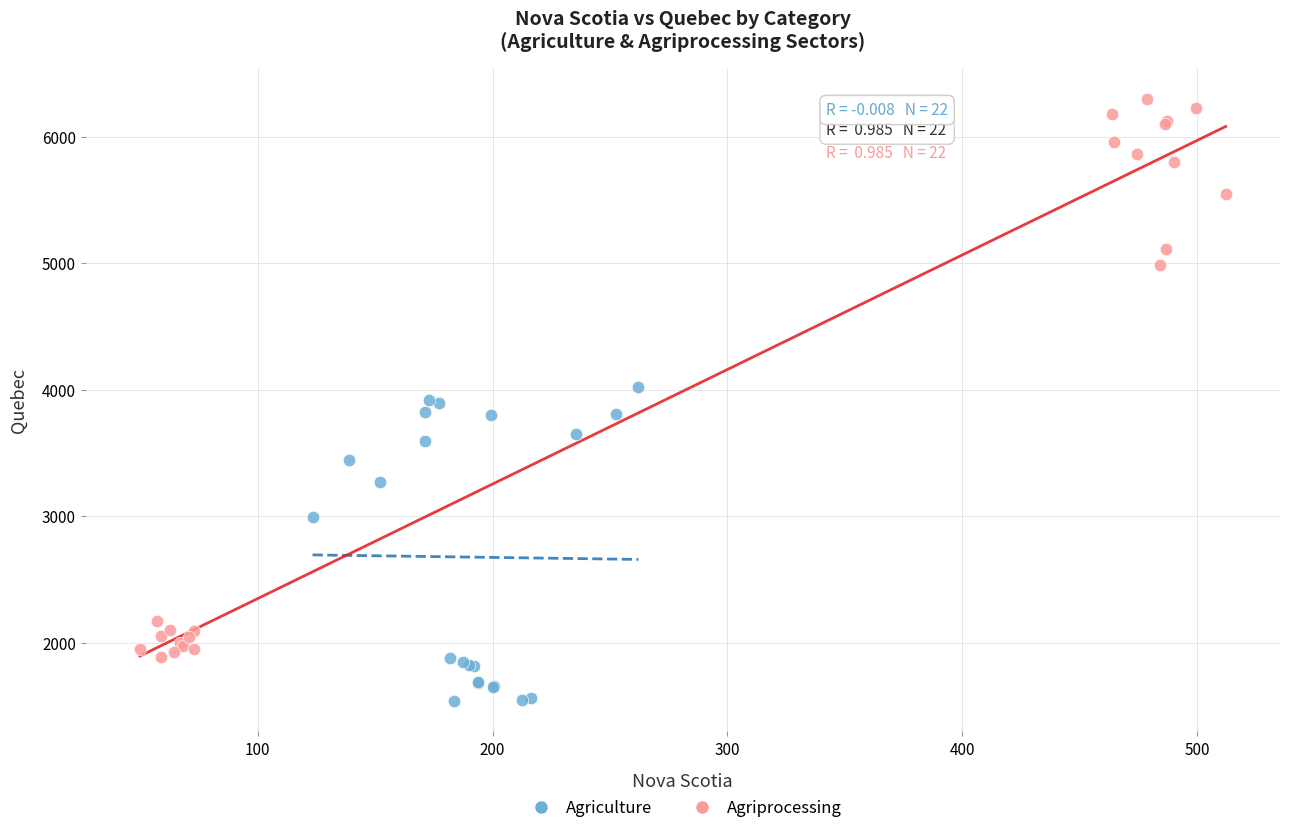

Which series contains the lowest Y value?

Agriculture